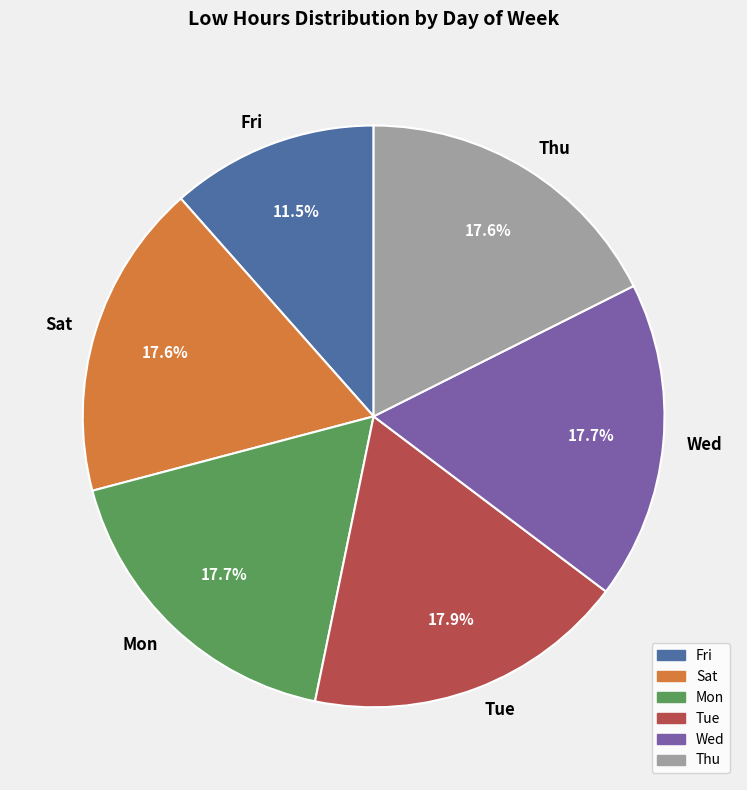

Which slice is the smallest?

Fri